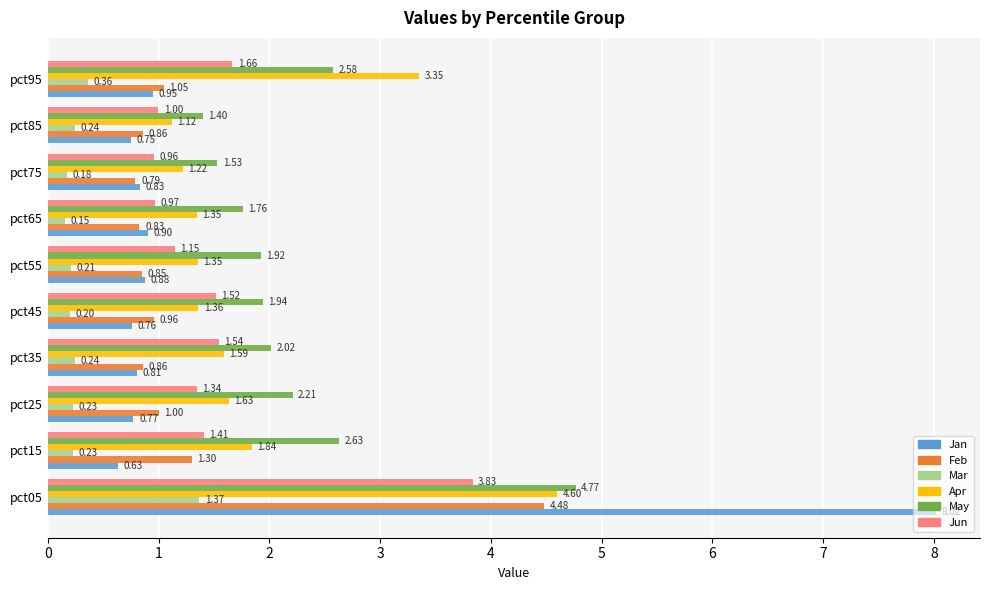

What is the sum of all Jan values?

15.3